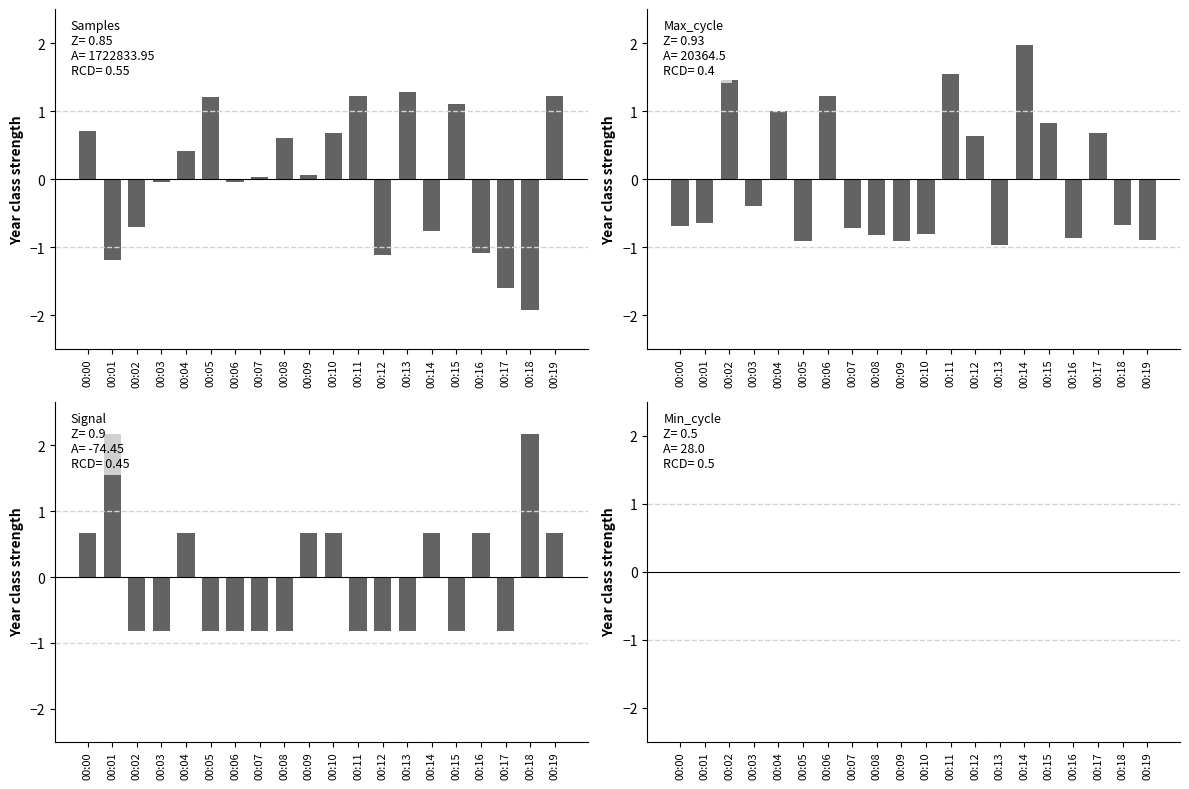

What is the highest value of the Max_cycle series?

2.0